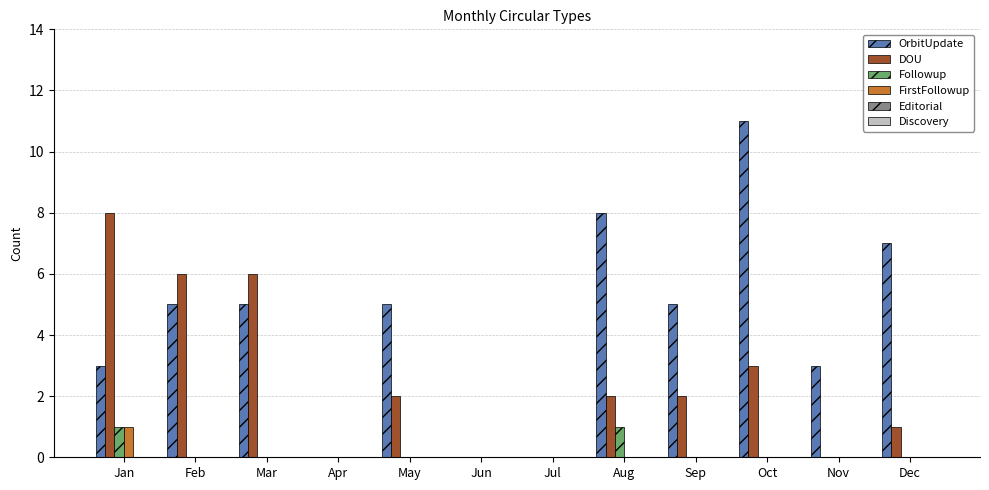

Which category has the highest value in the FirstFollowup series?

Jan